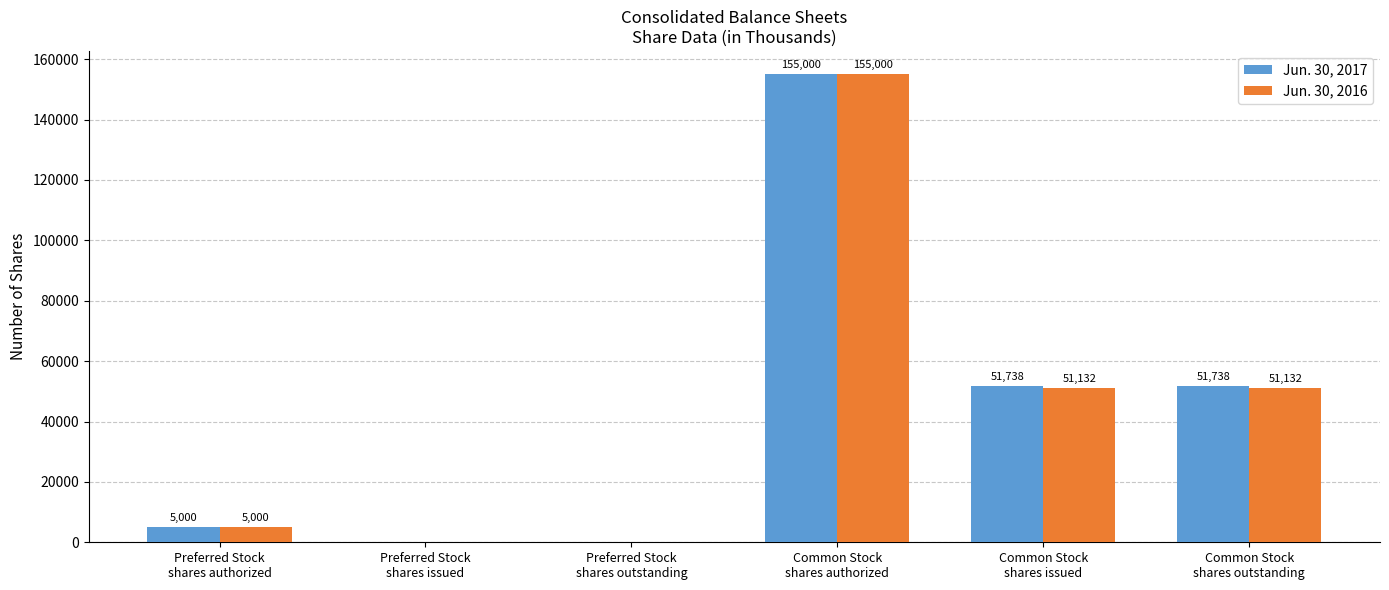

Reading right to left, extract all data points from this chart.

Jun. 30, 2017: Common Stock
shares outstanding=51738	Common Stock
shares issued=51738	Common Stock
shares authorized=155000	Preferred Stock
shares outstanding=0	Preferred Stock
shares issued=0	Preferred Stock
shares authorized=5000
Jun. 30, 2016: Common Stock
shares outstanding=51132	Common Stock
shares issued=51132	Common Stock
shares authorized=155000	Preferred Stock
shares outstanding=0	Preferred Stock
shares issued=0	Preferred Stock
shares authorized=5000